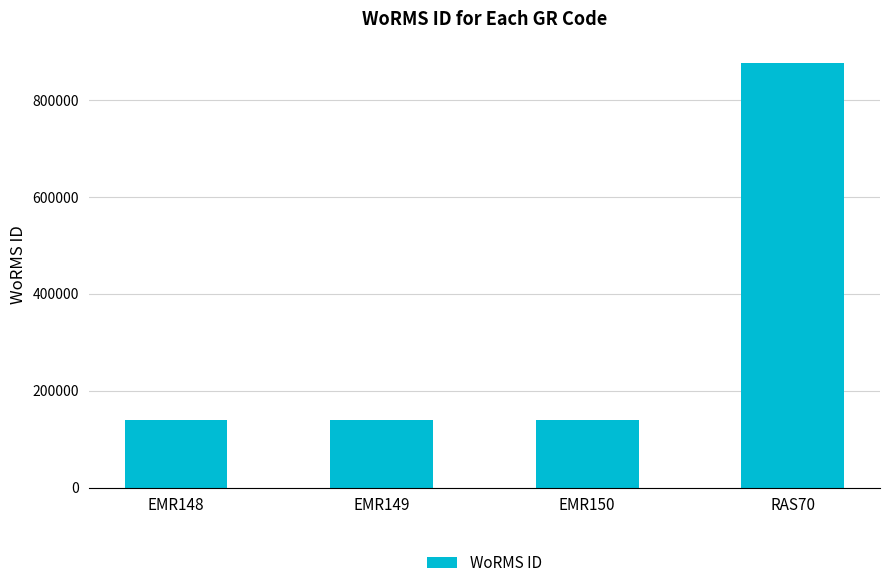

How many data points are less than 140513?

2